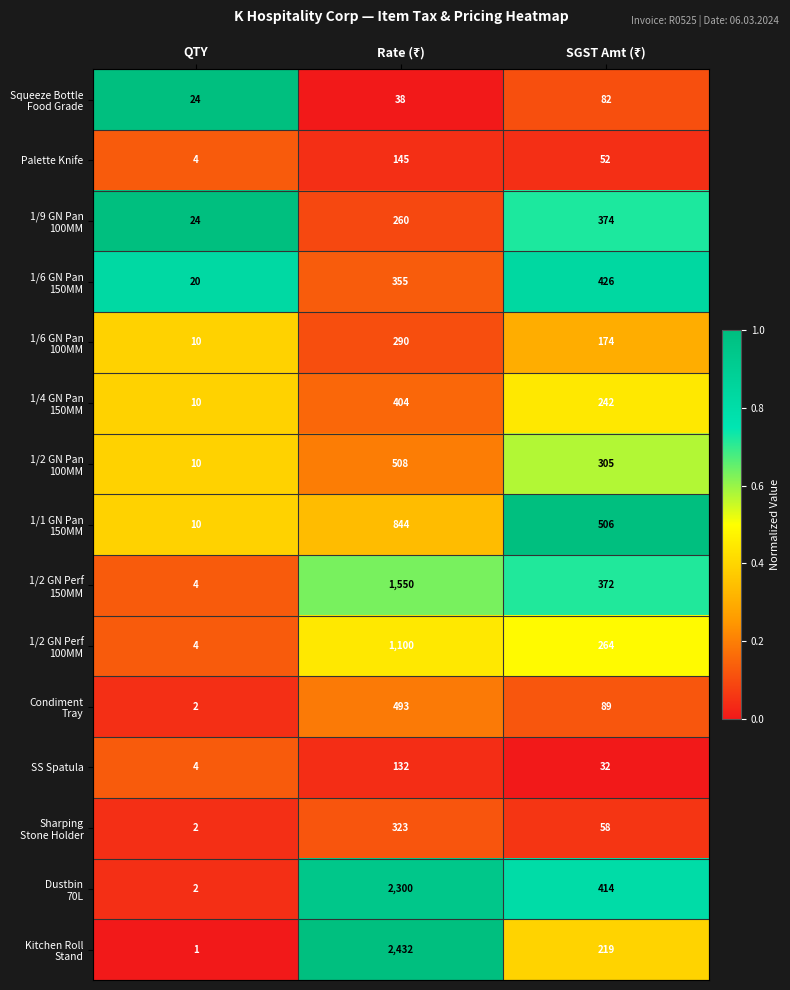

What is the greatest value displayed?

2432